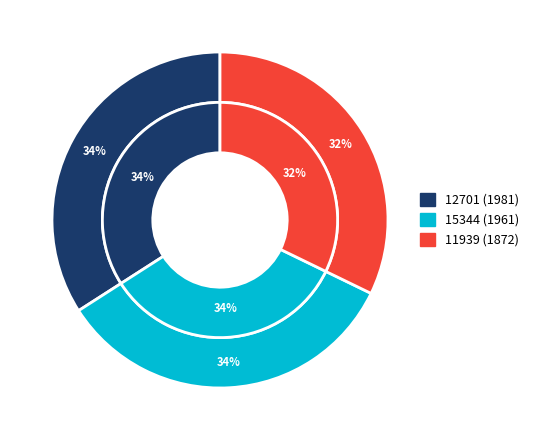

To the nearest percent, what is the difference between the largest and smallest slice percentages?

2%